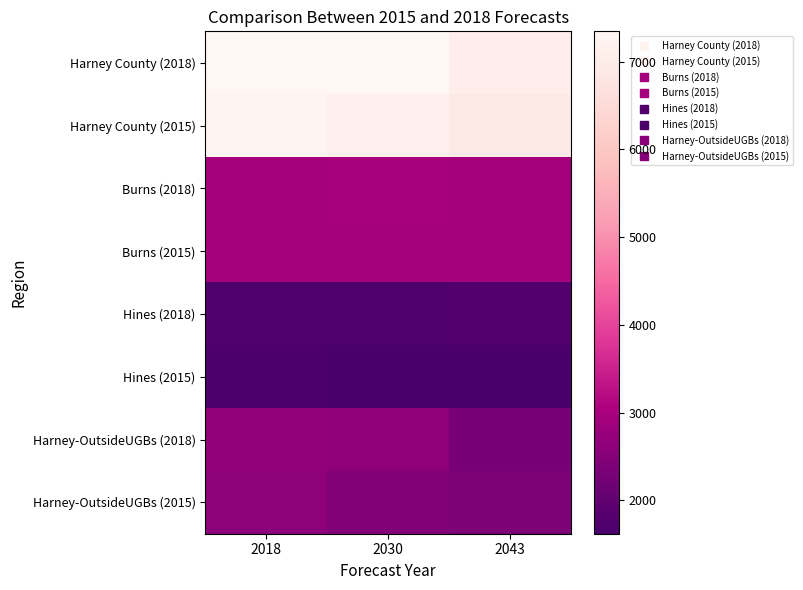

Which series has the largest total across all categories?

Harney County (2018)